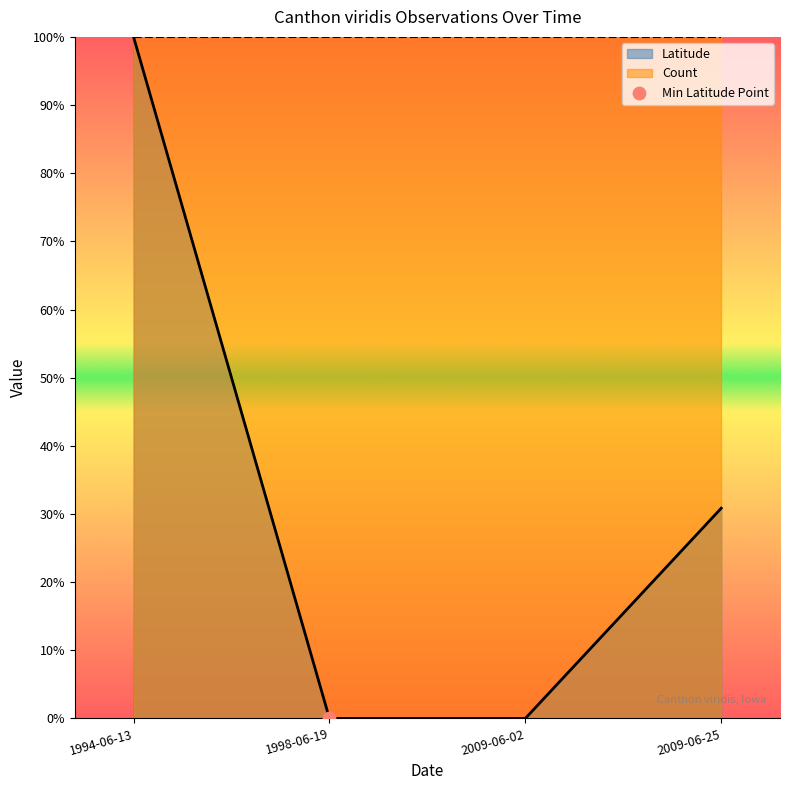

Which has a higher value, 2009-06-25 or 1998-06-19?

2009-06-25